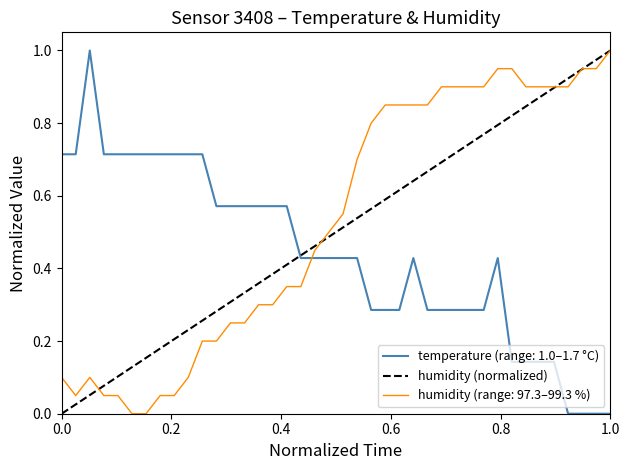

Which series ends up on top after the final intersection of temperature (range: 1.0–1.7 °C) and humidity (range: 97.3–99.3 %)?

humidity (range: 97.3–99.3 %)